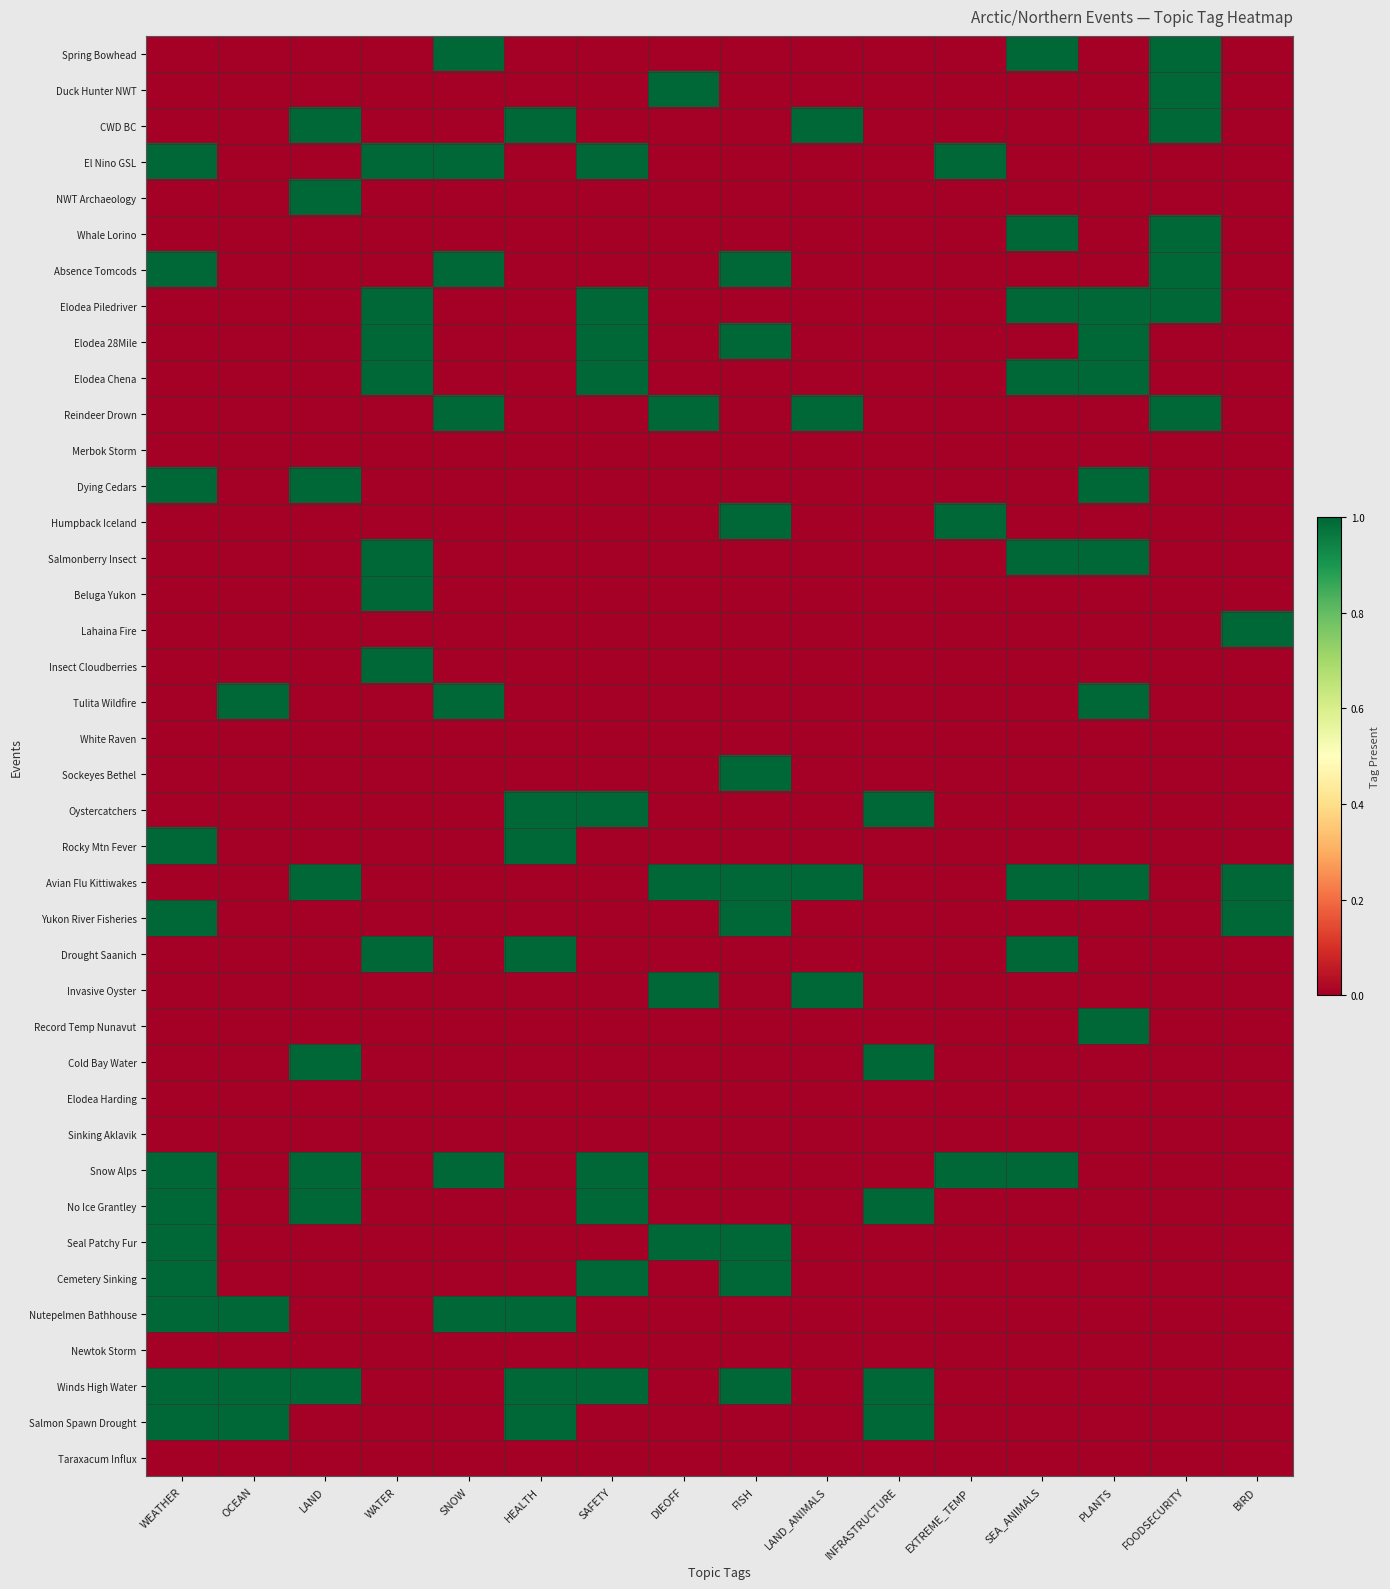

What is the difference between the highest and lowest values at BIRD?

1